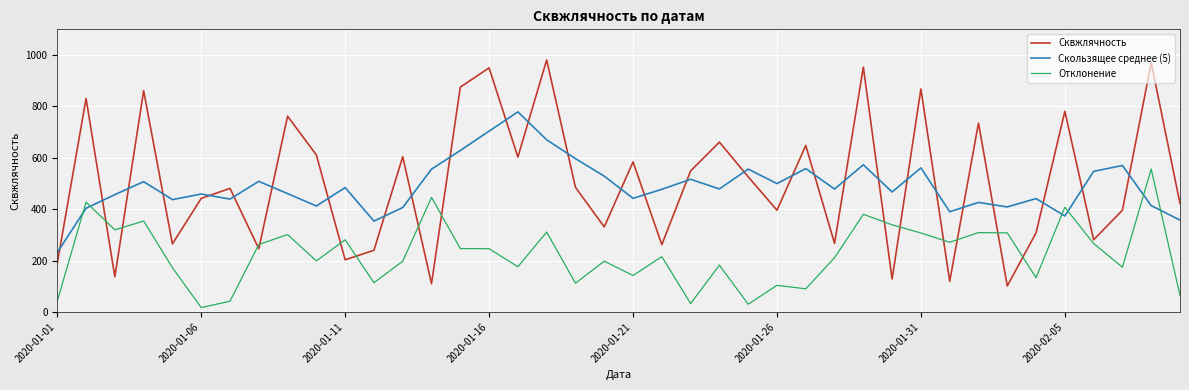

How many categories are shown in the chart?

40